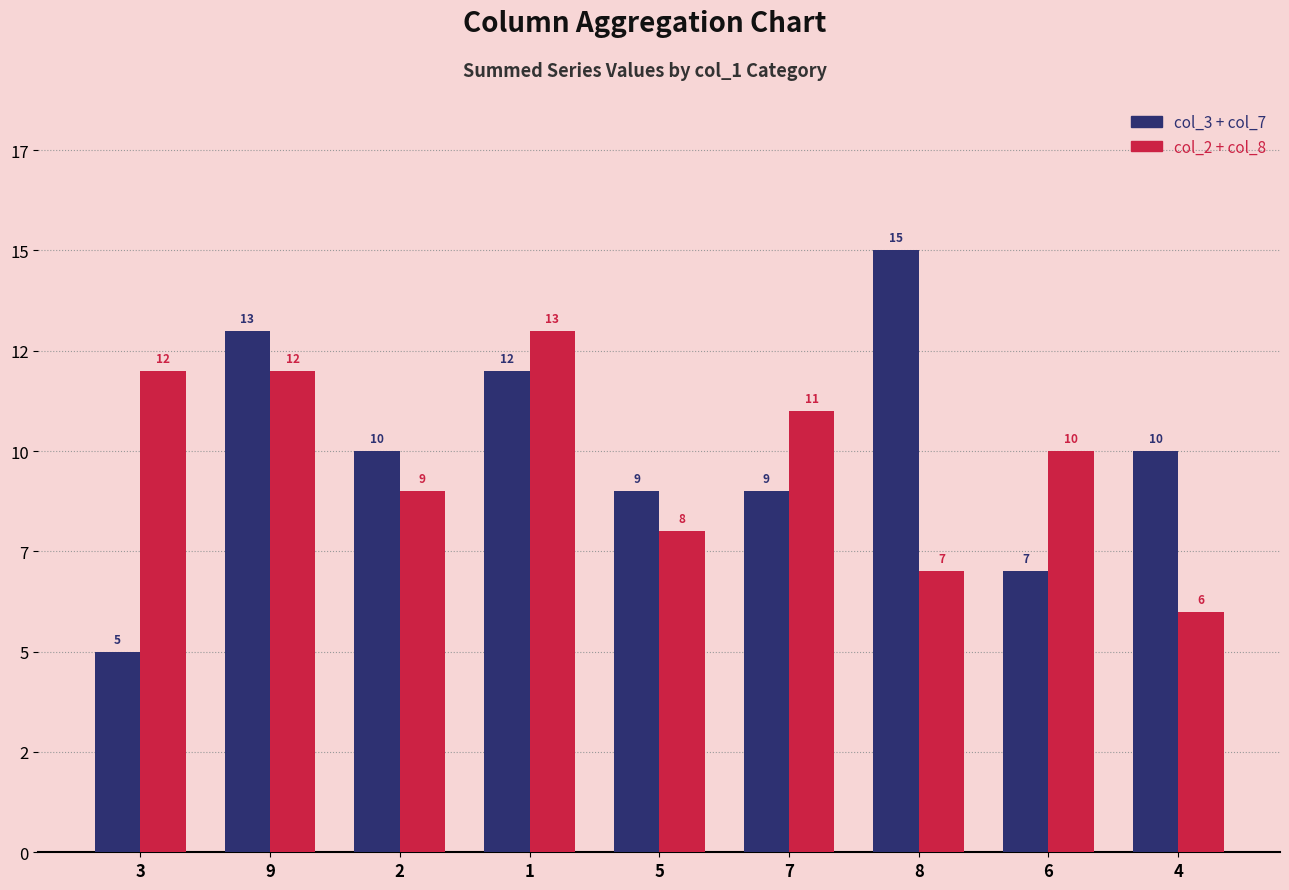

Reading left to right, extract all data points from this chart.

col_3 + col_7: 3=5	9=13	2=10	1=12	5=9	7=9	8=15	6=7	4=10
col_2 + col_8: 3=12	9=12	2=9	1=13	5=8	7=11	8=7	6=10	4=6